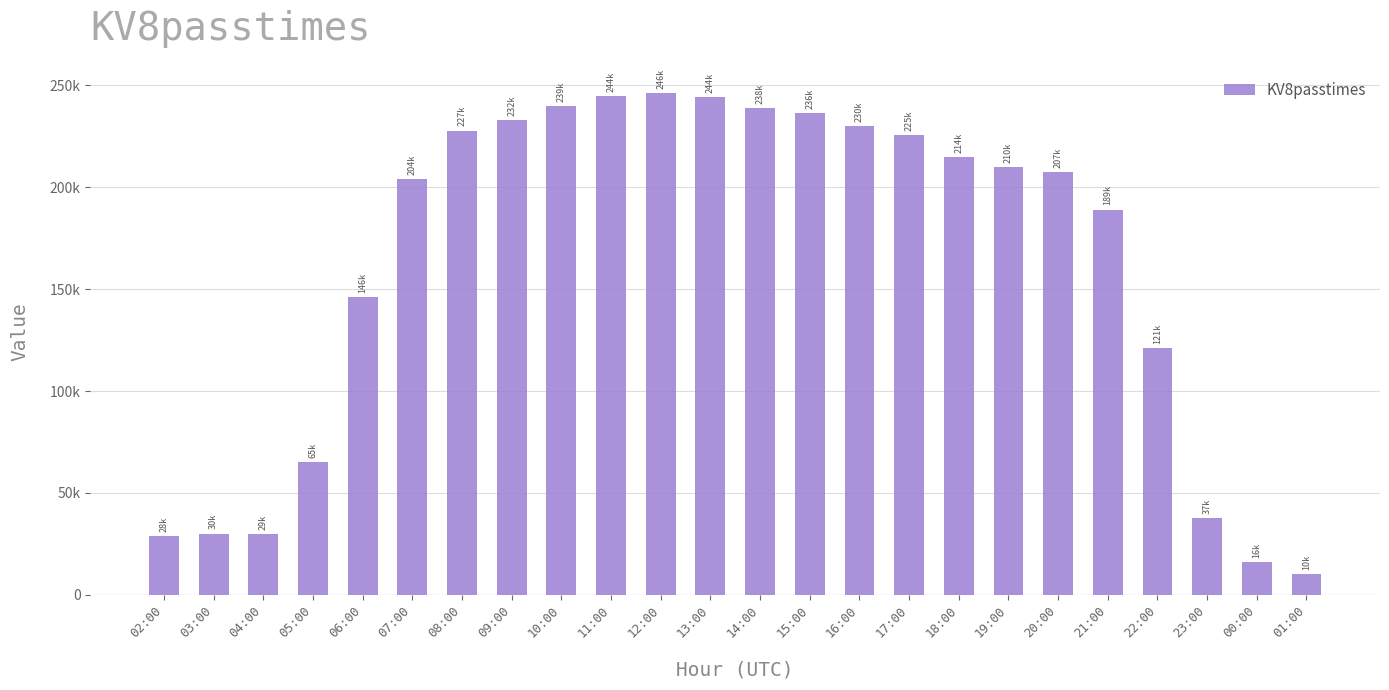

At which label is the value closest to 128293?

22:00